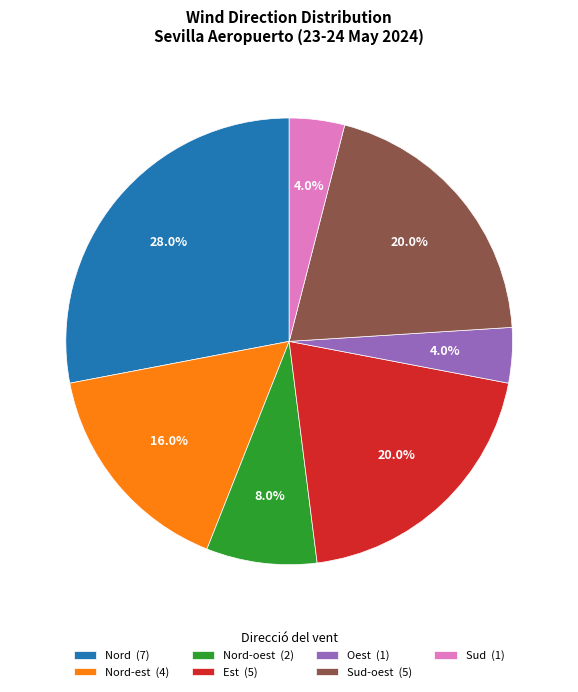

Does Nord (7) represent more than half of the total?

No